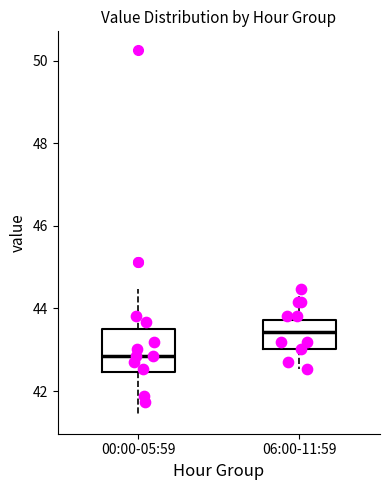

Which box is the tallest, from its lower edge to its upper edge?

00:00-05:59